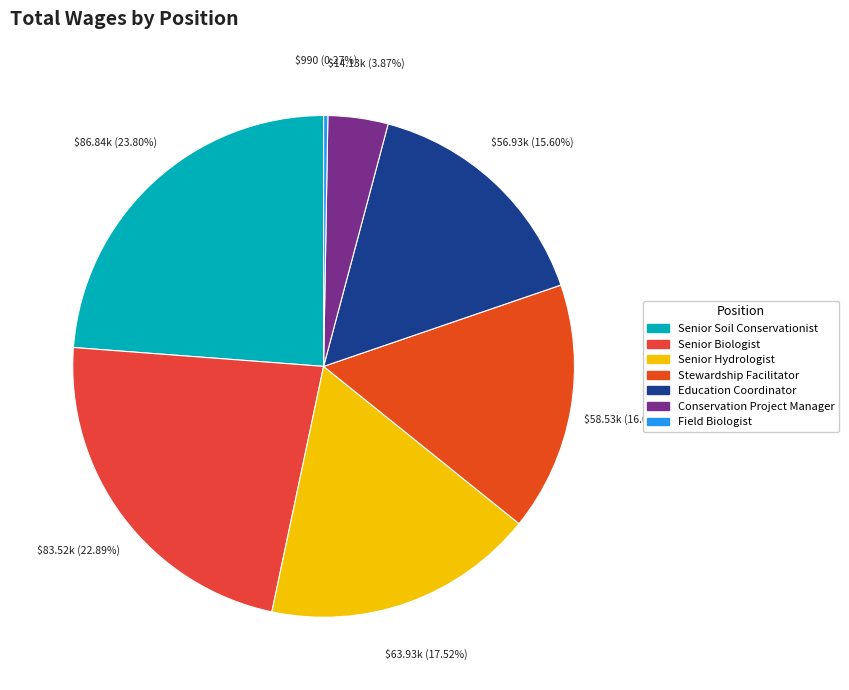

Is it true that Senior Biologist is 23% of the pie?

True